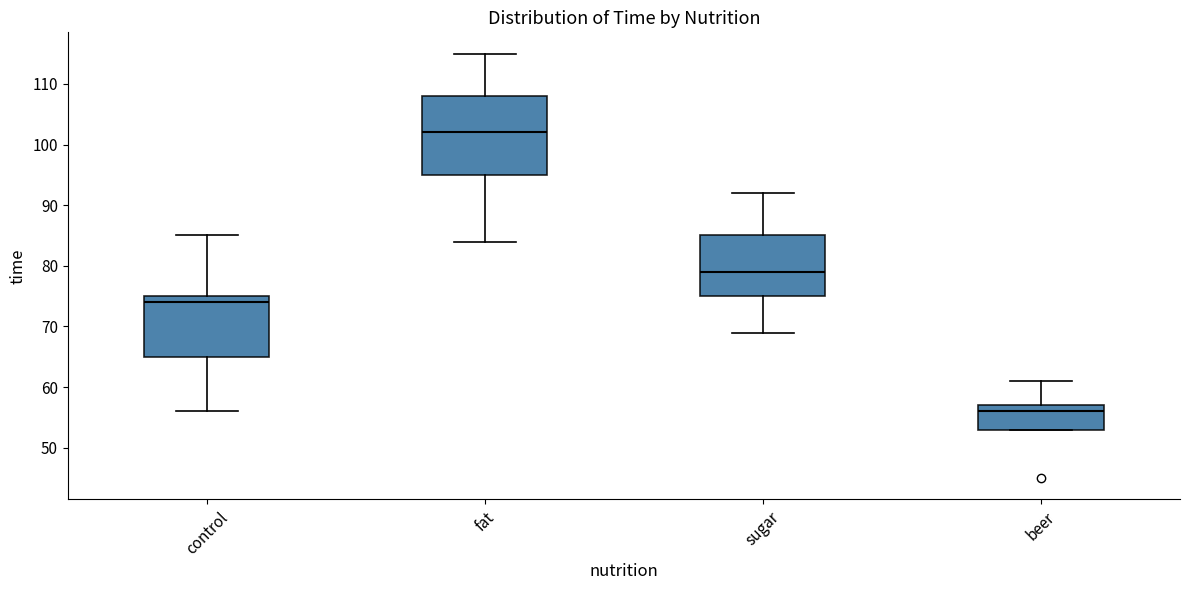

Which box's median line is the lowest?

beer